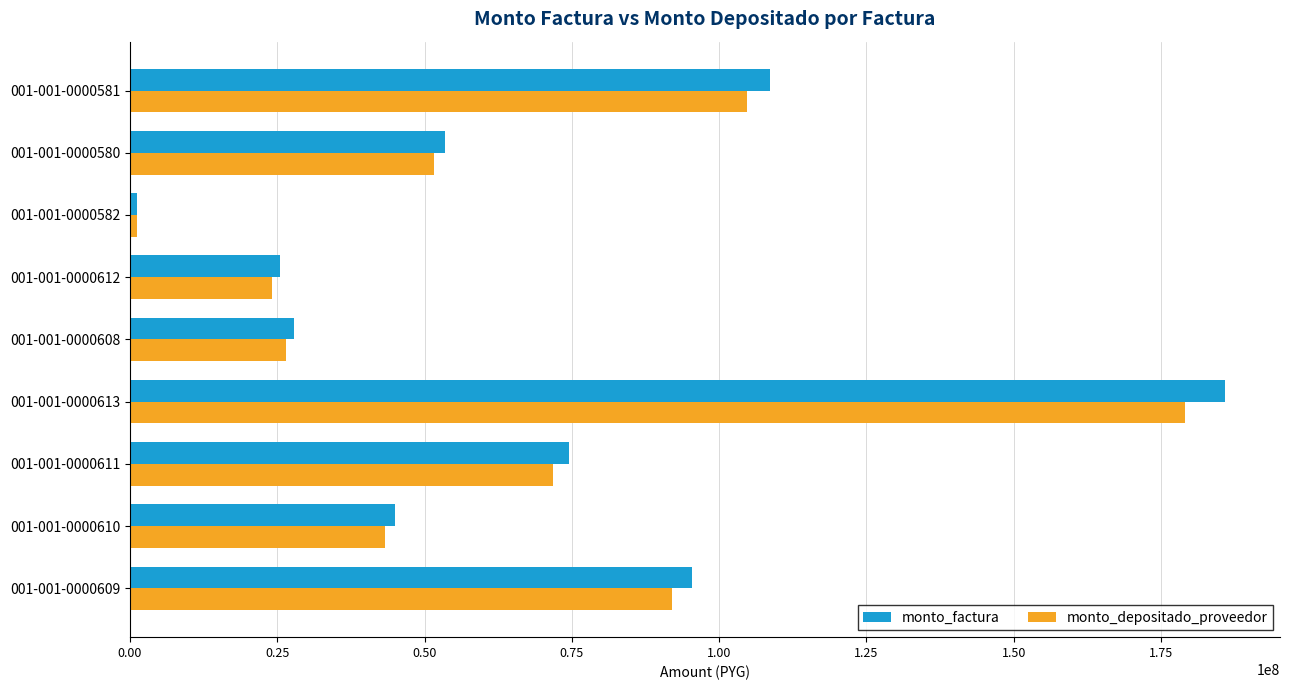

Which category has the highest value across all series?

001-001-0000613